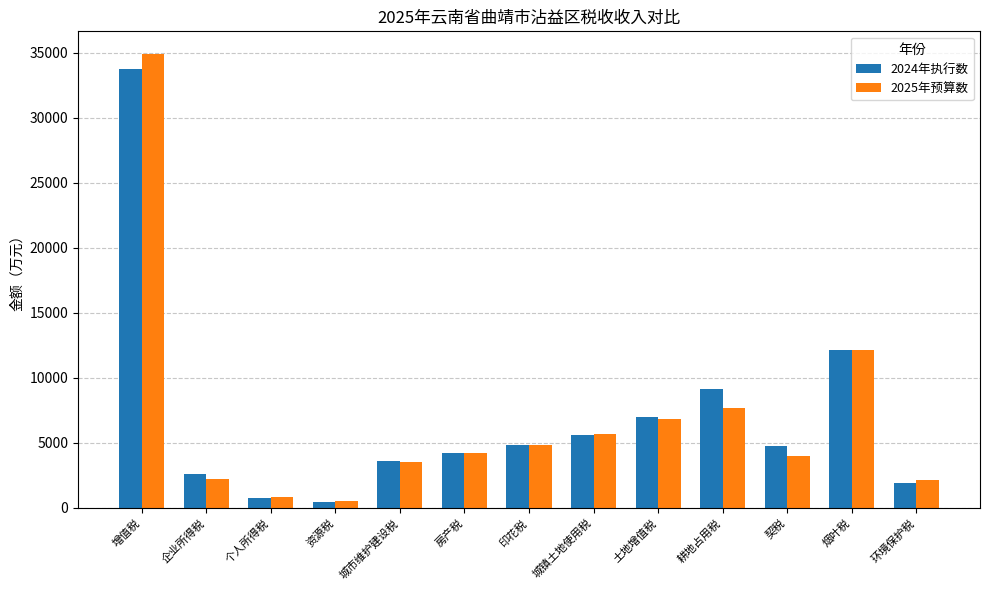

The 2024年执行数 series shows 7562 at 印花税. True or false?

False